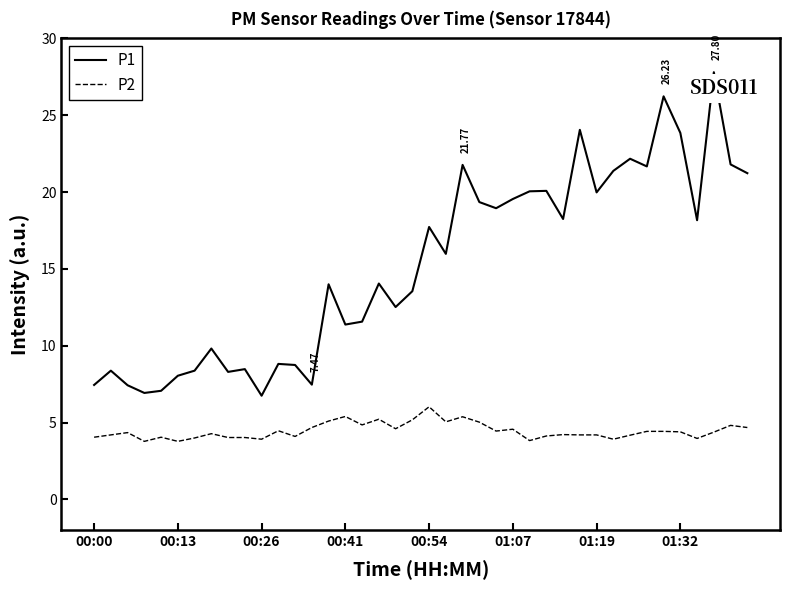

List the series in order of their peak value, lowest first.

P2, P1